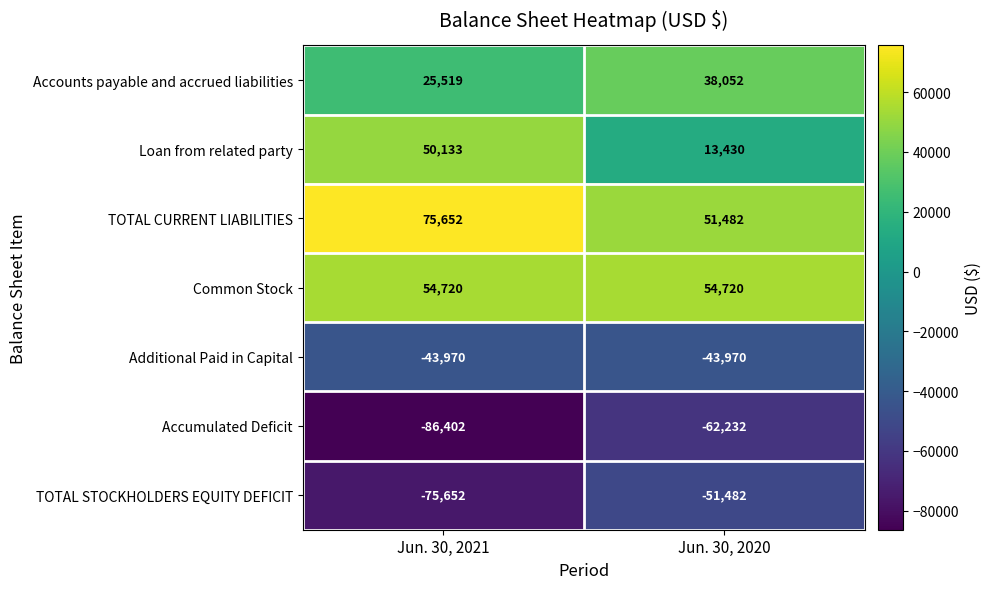

What is the approximate value of Accumulated Deficit at Jun. 30, 2021?

-86402